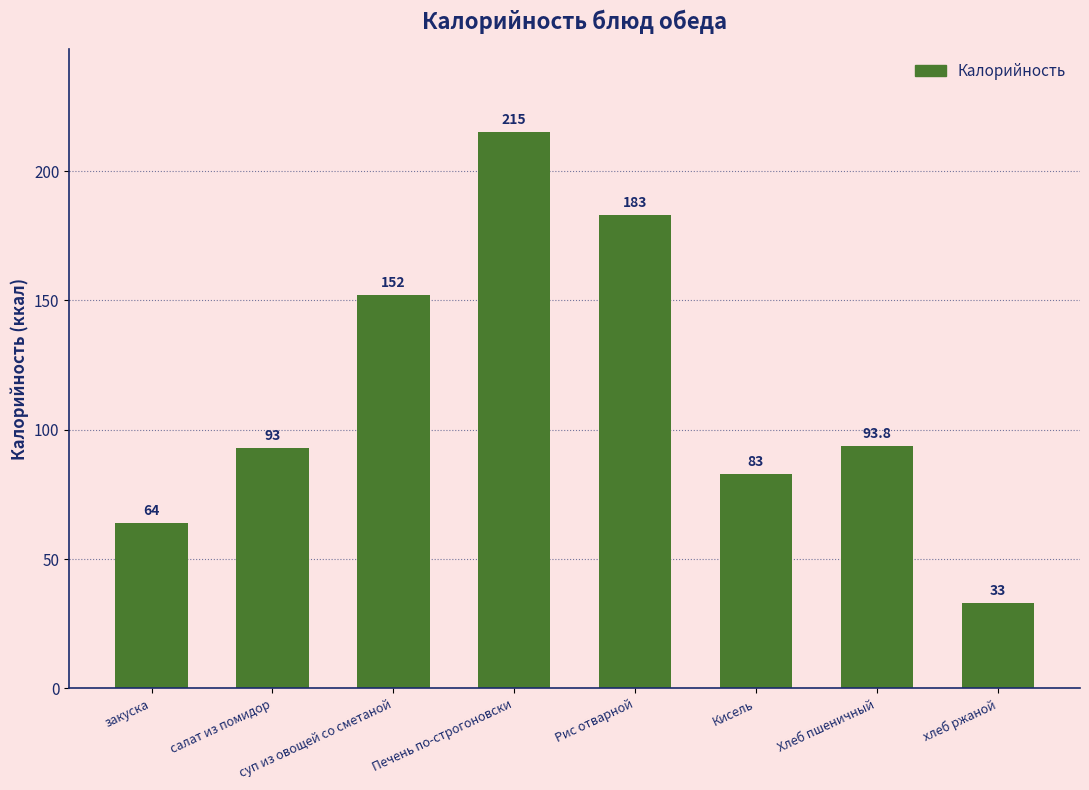

At which label is the value closest to 124?

суп из овощей со сметаной